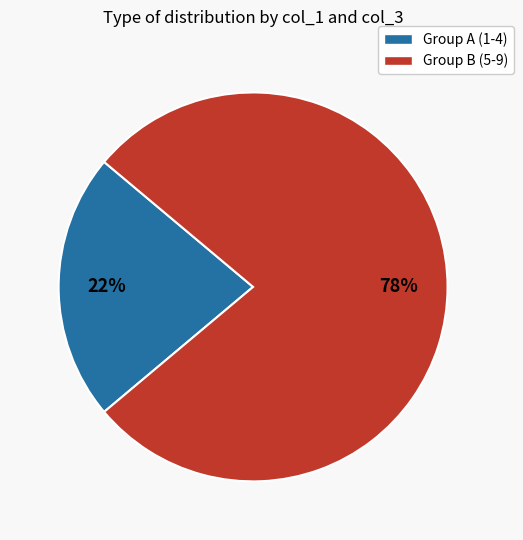

Is the sum of Group B (5-9) and Group A (1-4) greater than half?

Yes